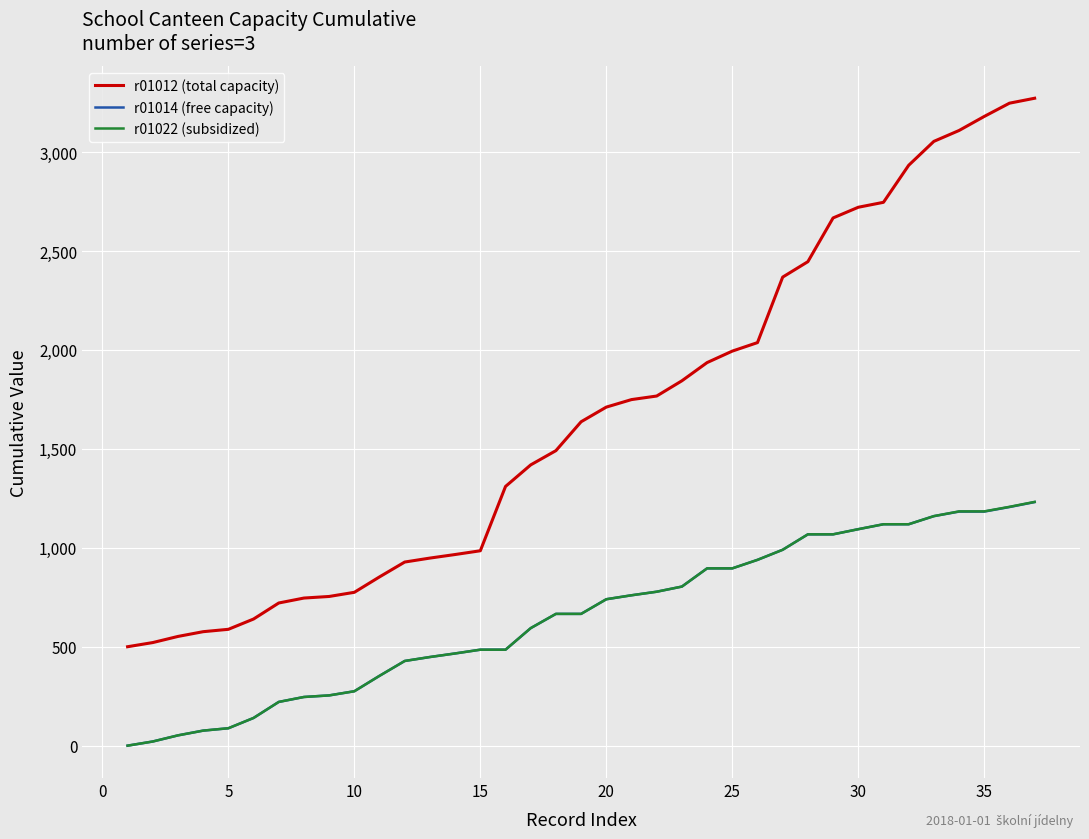

Which series has the largest total across all categories?

r01012 (total capacity)